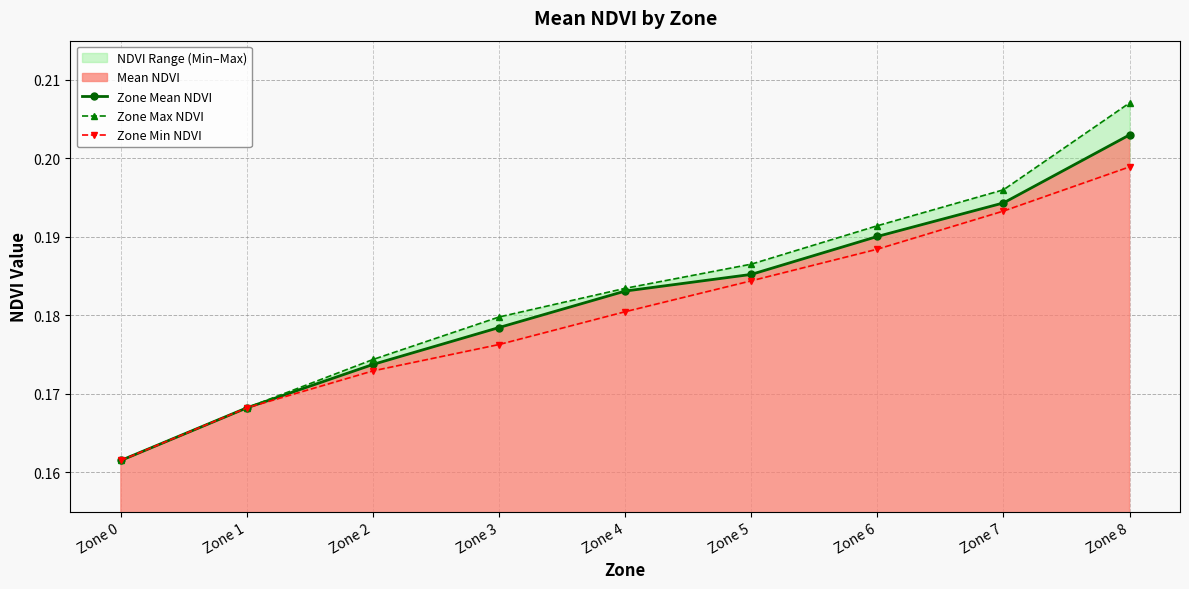

What is the total value across all series at Zone 5?

0.6